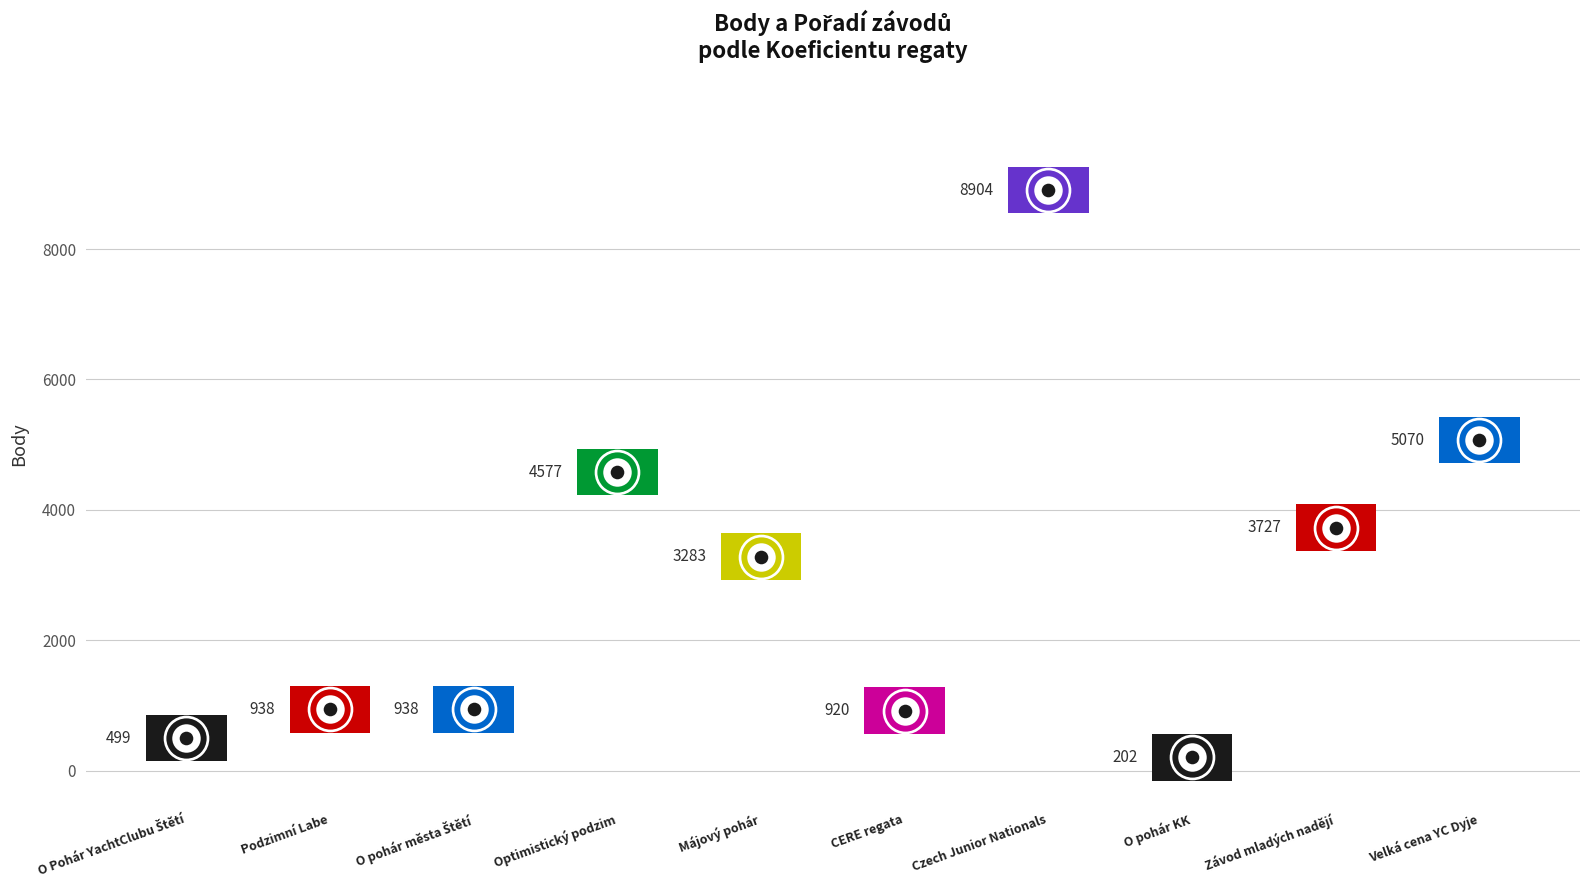

Between Optimistický podzim and Velká cena YC Dyje, which is larger?

Velká cena YC Dyje